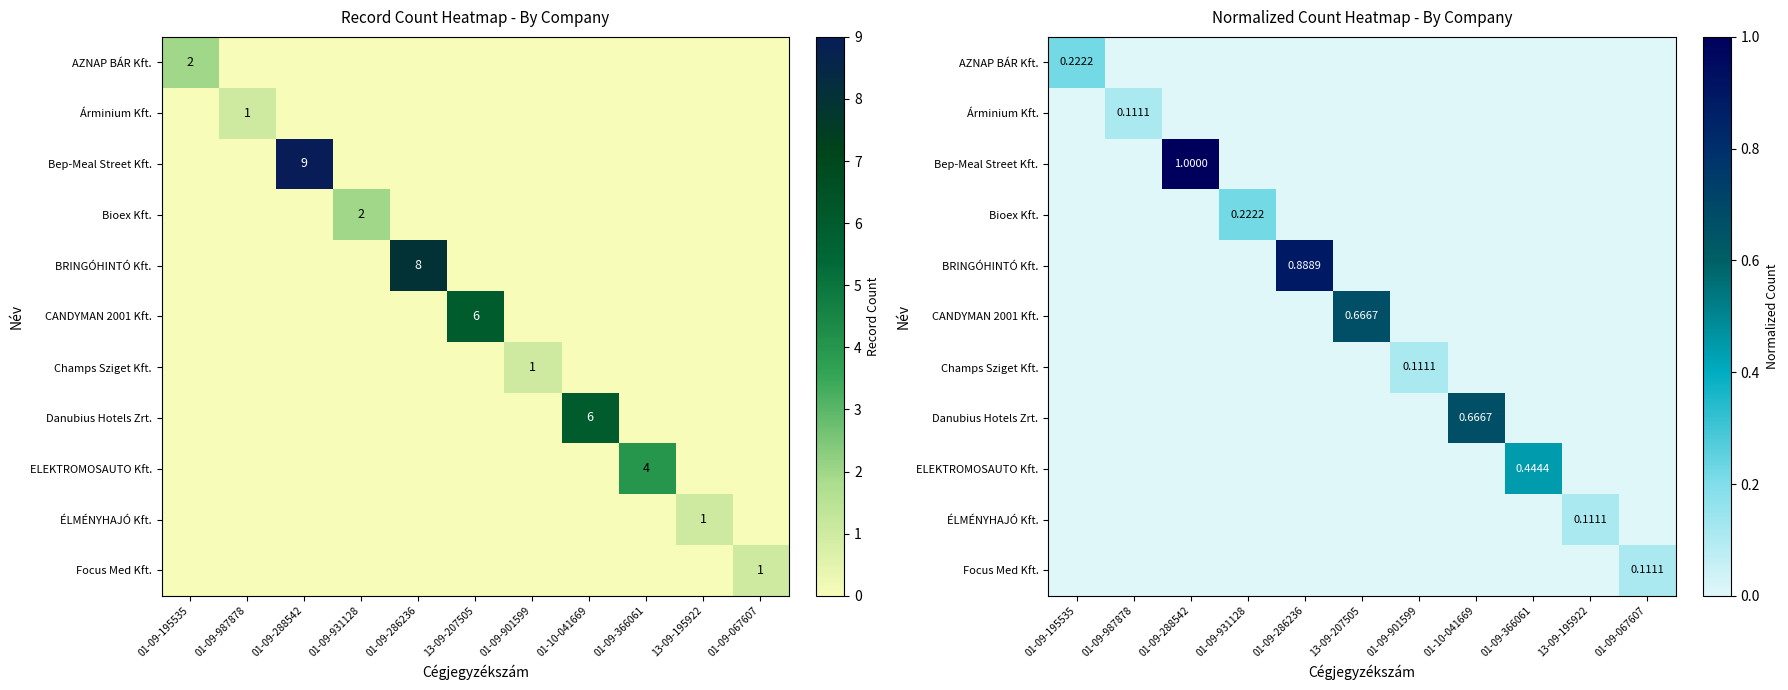

How many BRINGÓHINTÓ Kft. values are between 0 and 1?

11